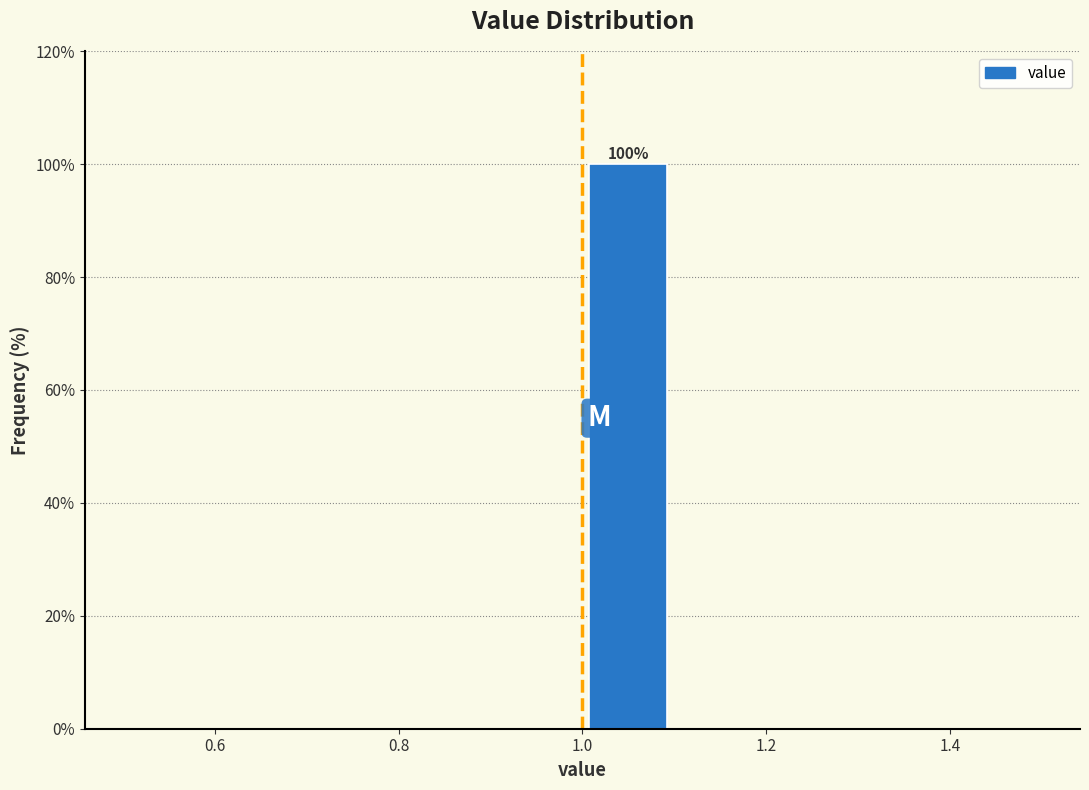

Over which range of the x-axis is the bar tallest?

1.0 to 1.1